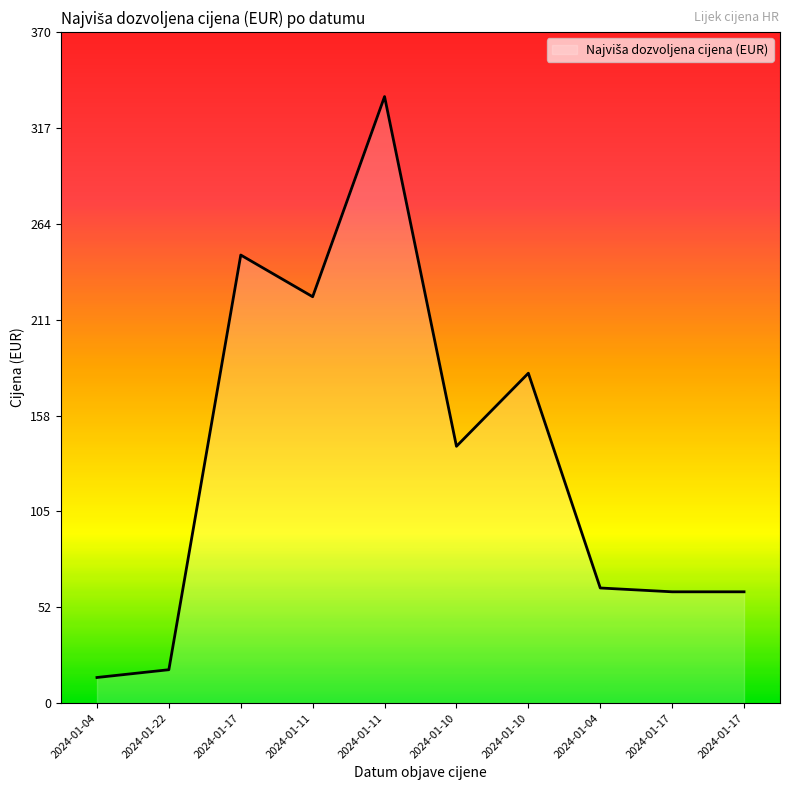

Read the value at 2024-01-04.

63.5